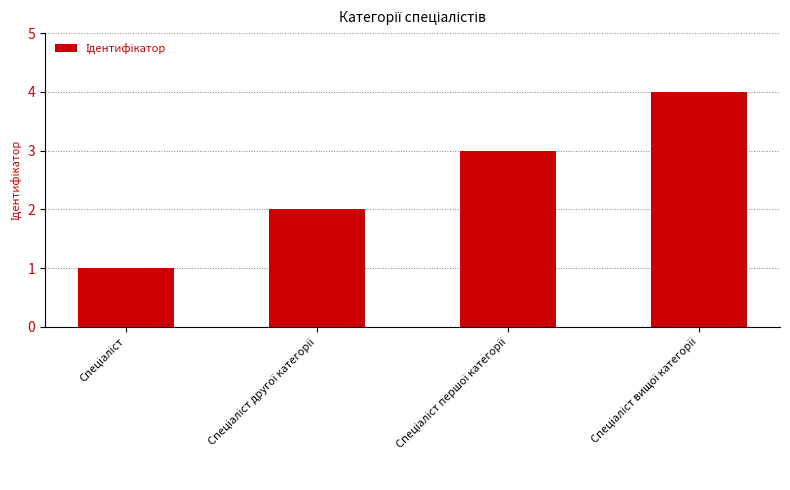

What is the difference between the maximum and minimum values?

3